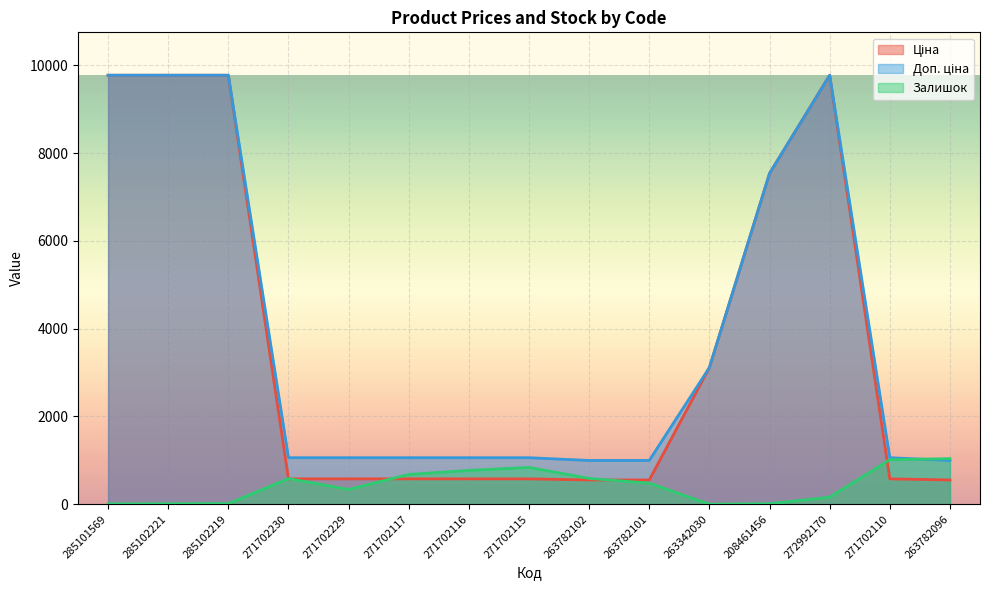

Rank the series by their maximum value, from lowest to highest.

Залишок, Ціна, Доп. ціна